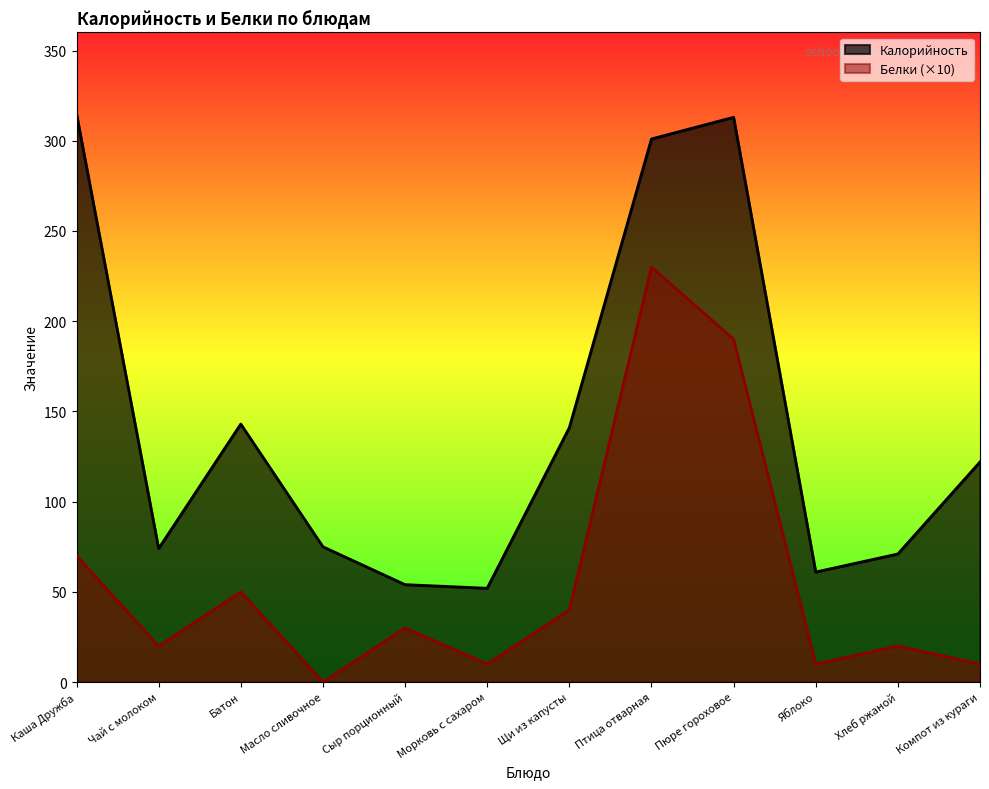

What is the value of the Белки point at the 11th from the left?

20